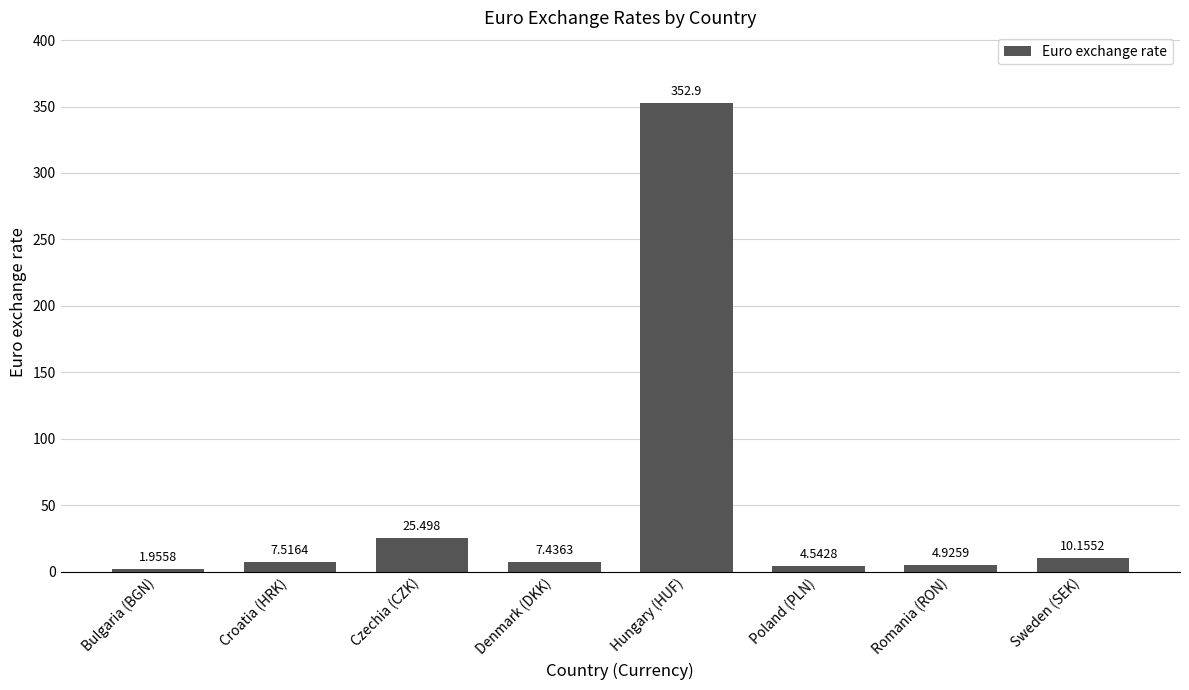

Which category has the lowest value across all series?

Bulgaria (BGN)